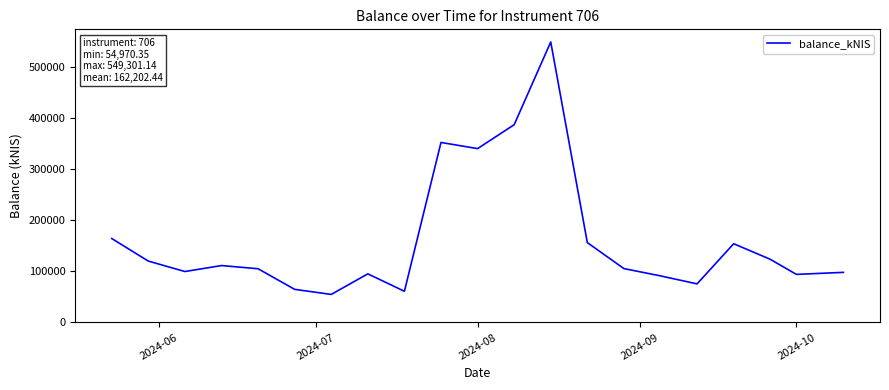

True or false: there are more than 2 points higher than both neighbors.

True